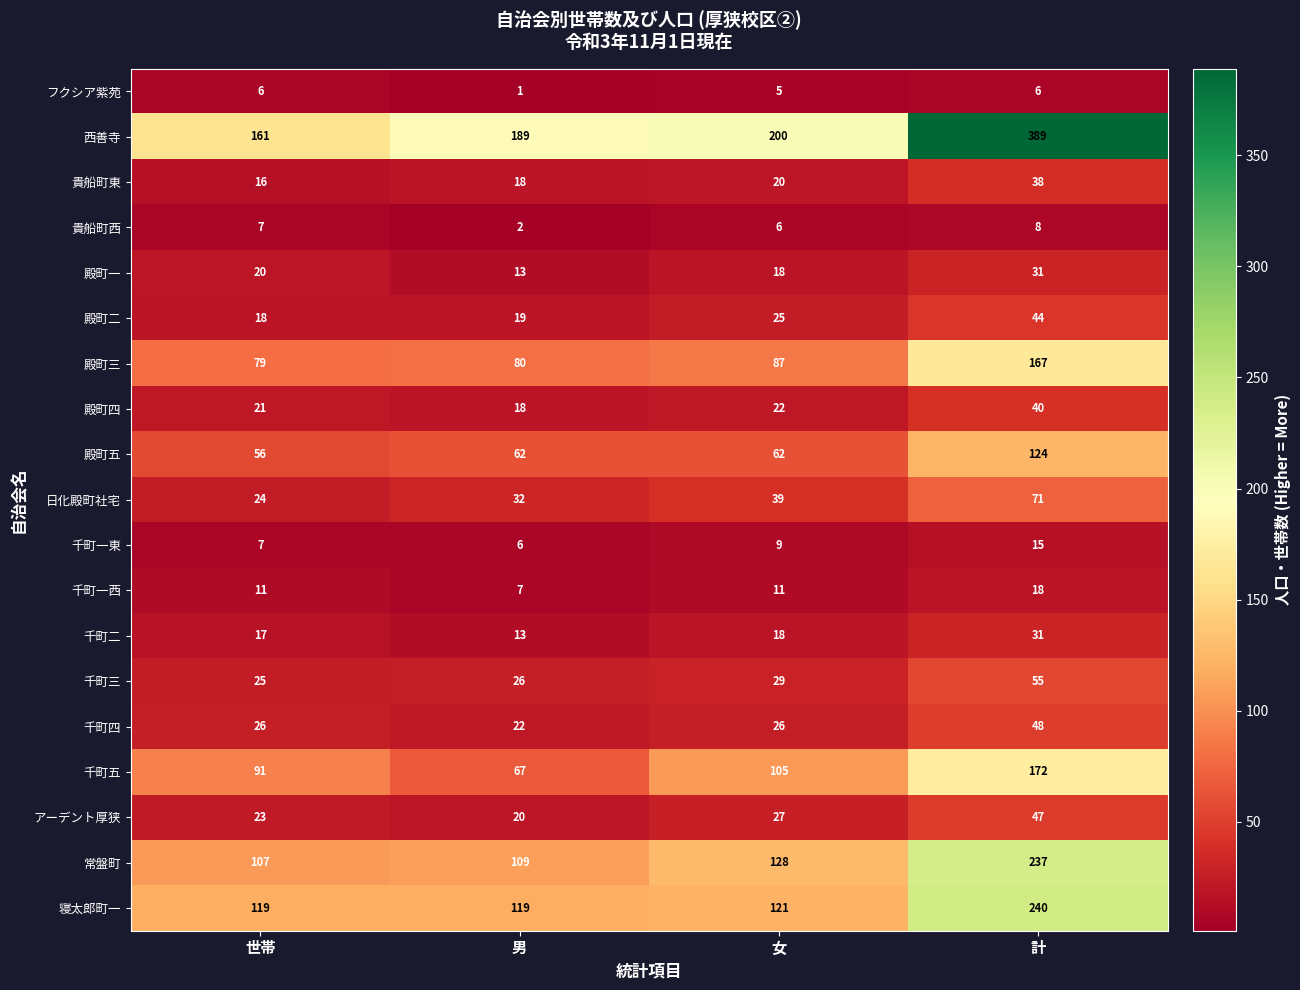

What is the difference between the 殿町三 values at 女 and 計?

80